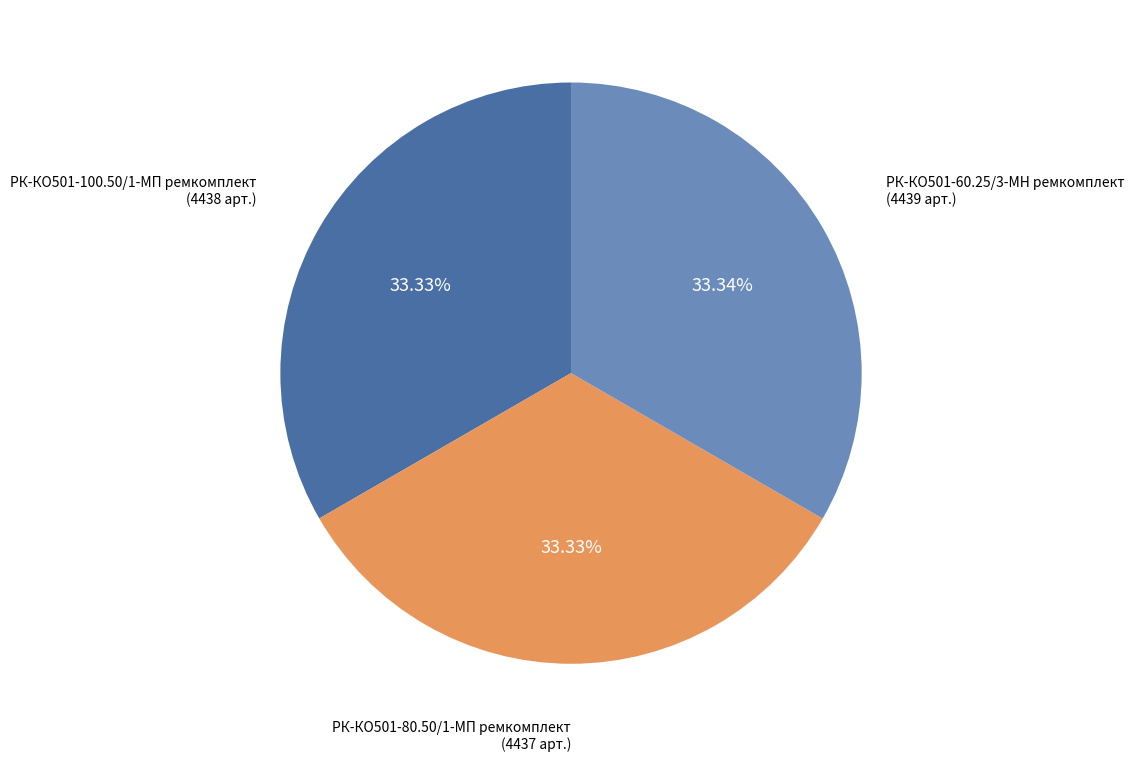

Is the sum of РК-КО501-80.50/1-МП ремкомплект and РК-КО501-60.25/3-МН ремкомплект greater than half?

Yes